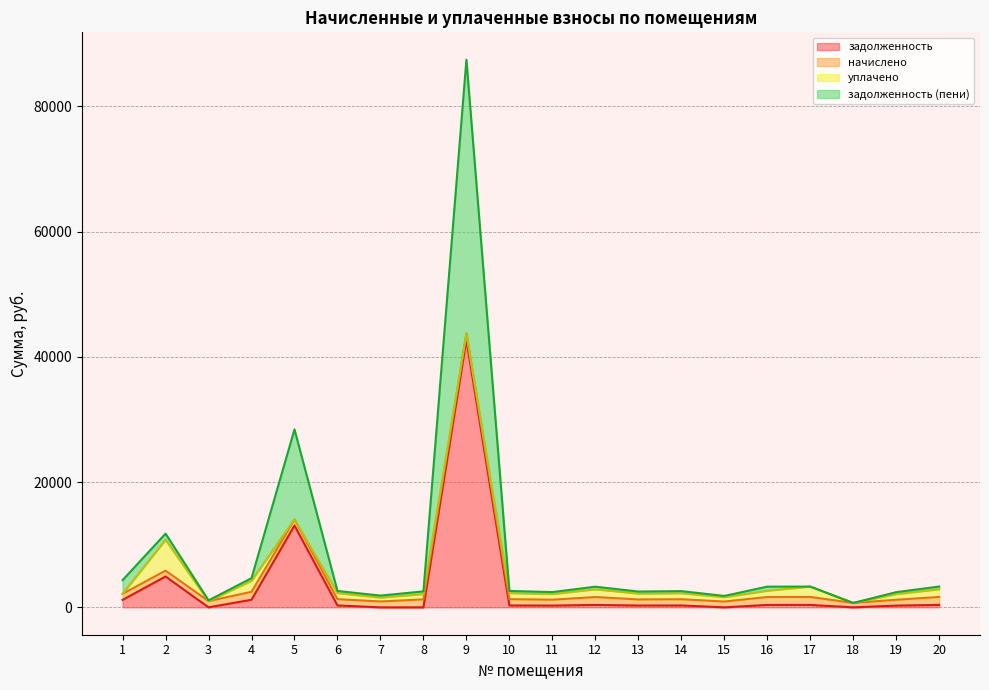

At which label does задолженность (пени) reach its minimum?

18